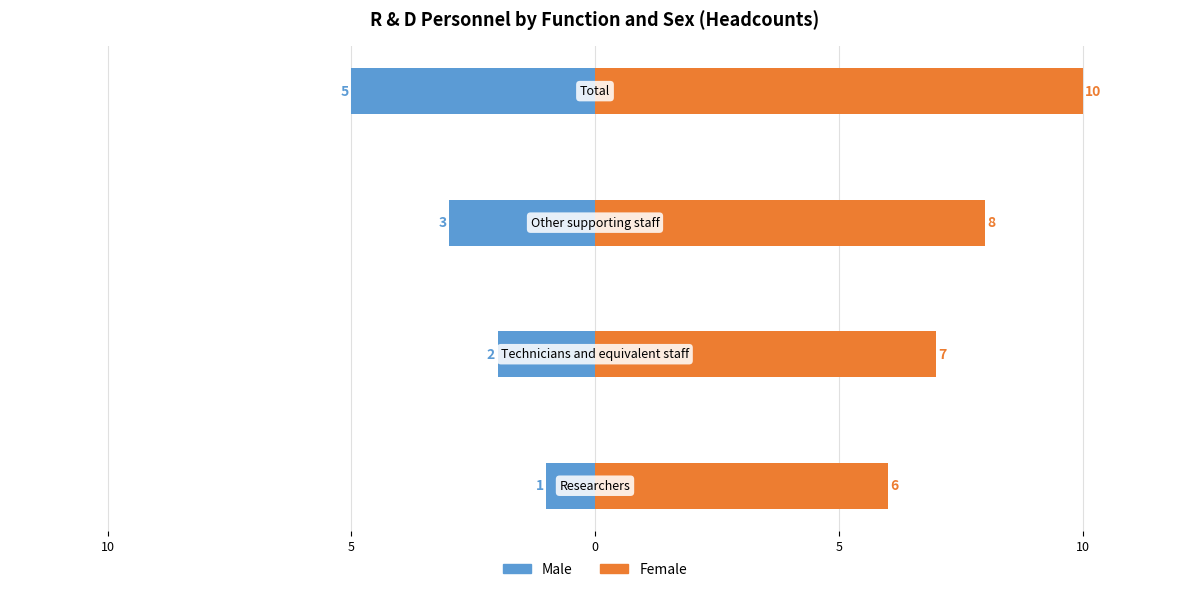

What is the value of the Male bar at the 2nd from the left?

-2